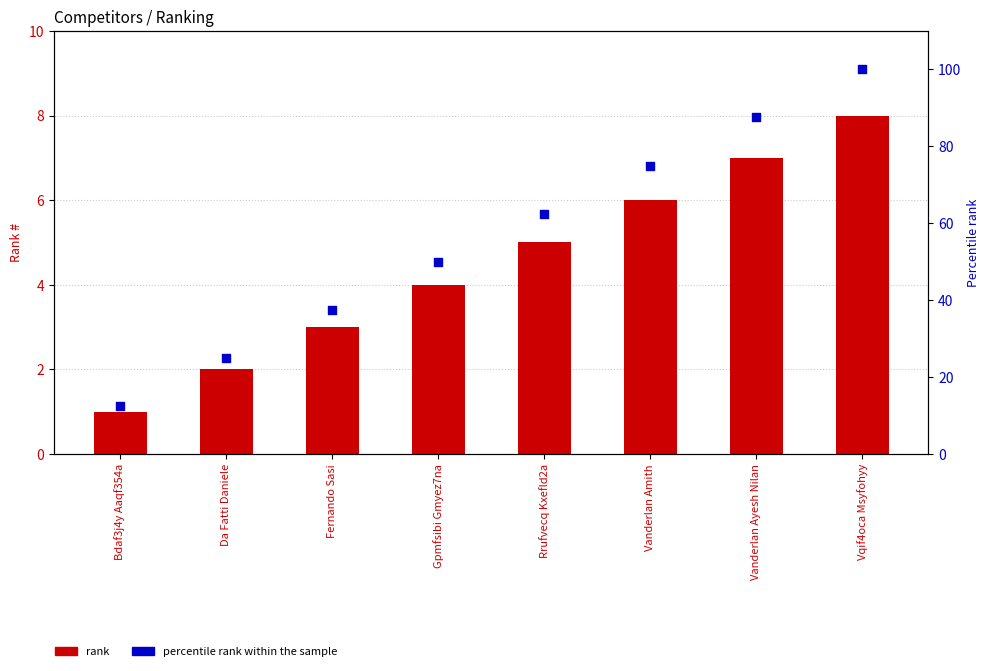

Which series contains the highest Y value?

percentile rank within the sample